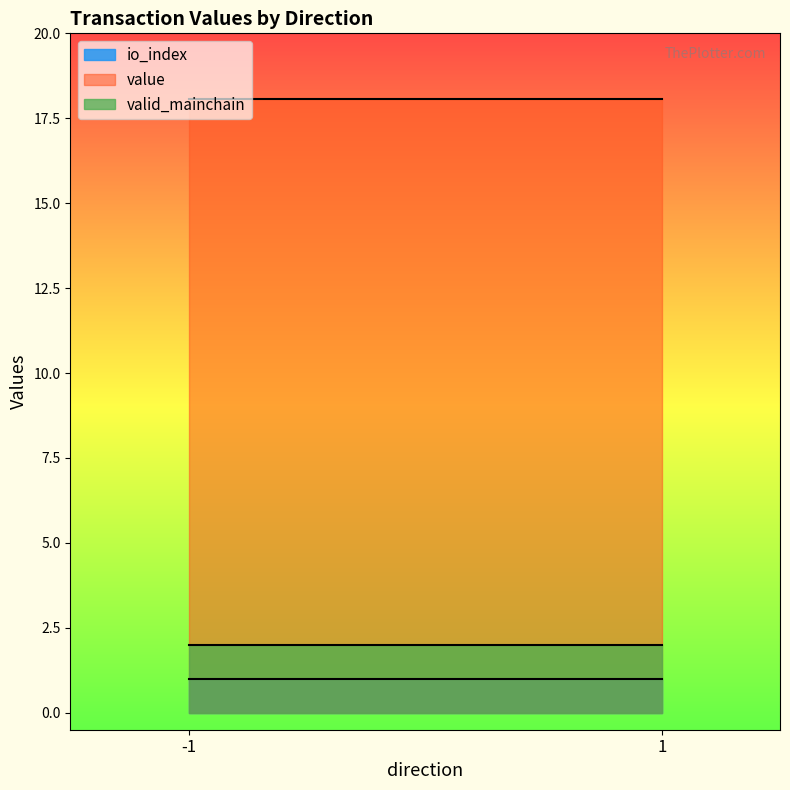

Between 1 and -1, which is larger?

1